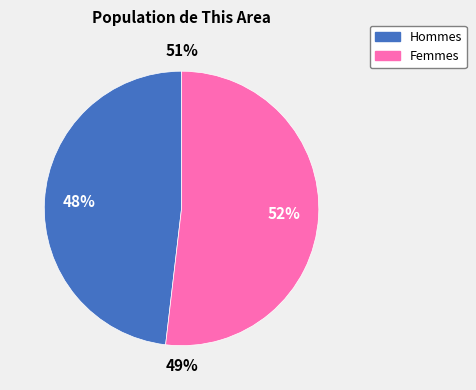

True or false: Male accounts for 55% of the total.

False